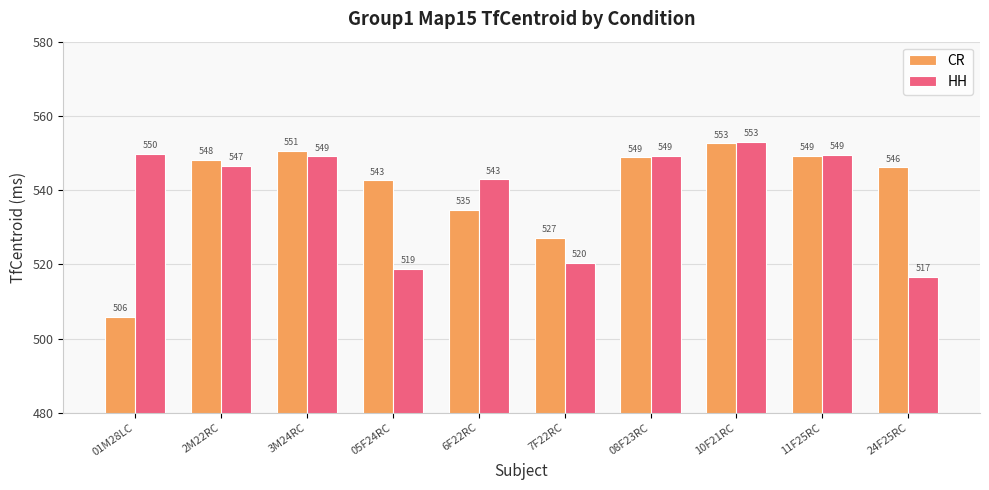

What is the approximate value of HH at 2M22RC?

546.5